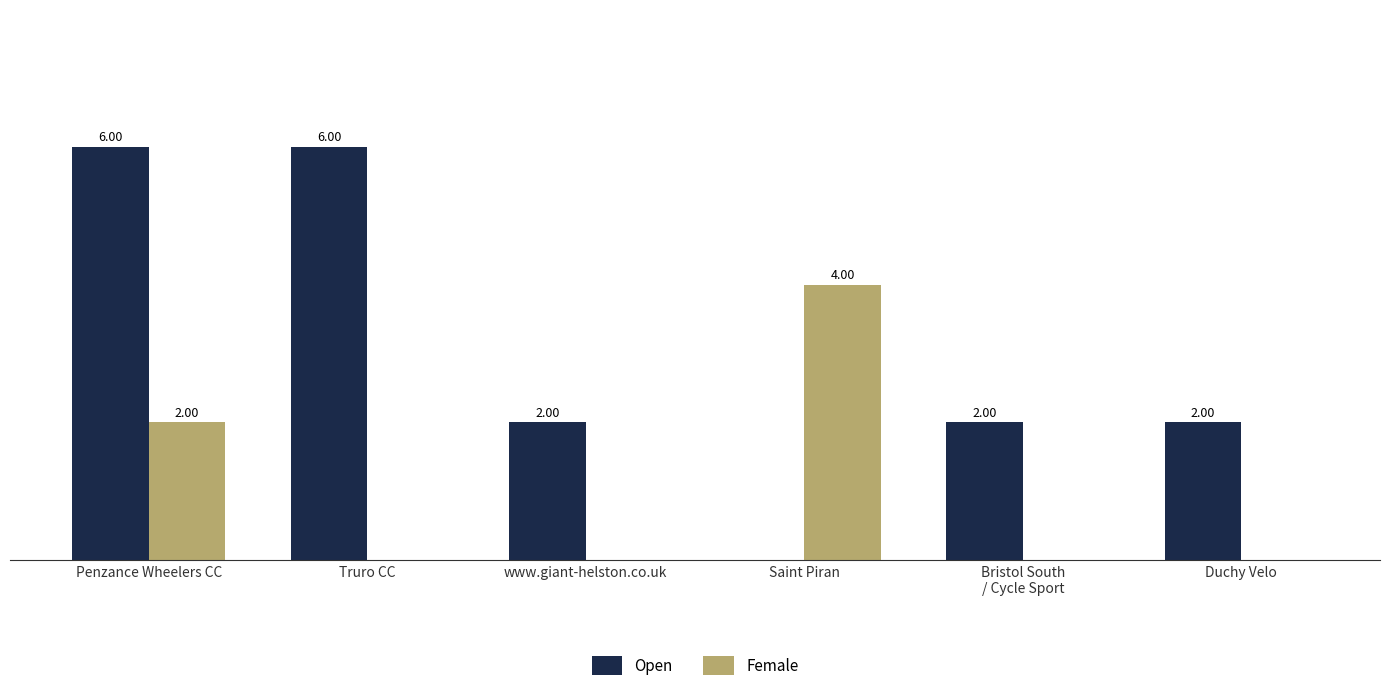

Are the bars grouped side by side (vs. stacked)?

Yes